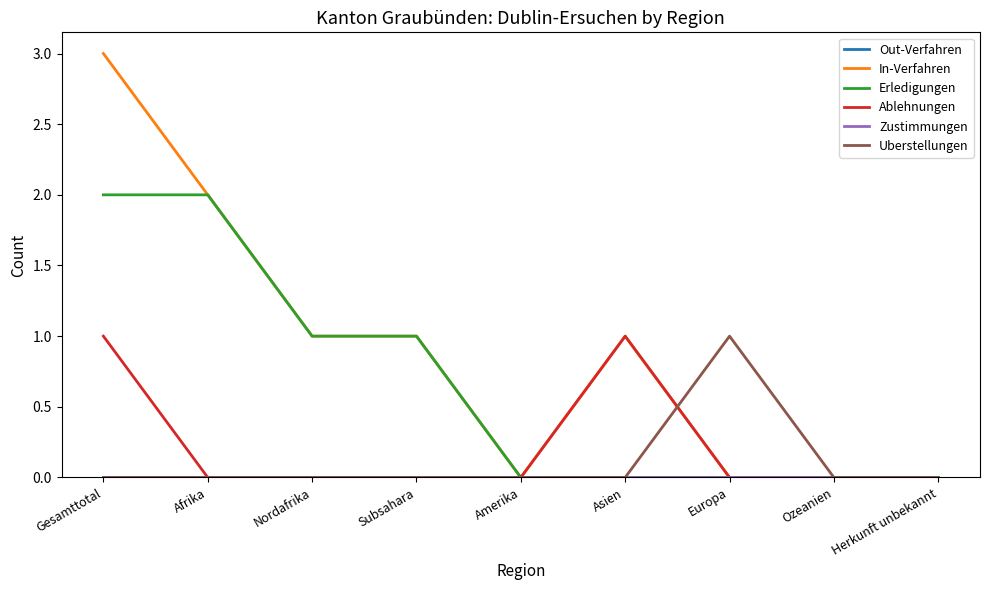

True or false: Zustimmungen and In-Verfahren intersect in this chart.

False